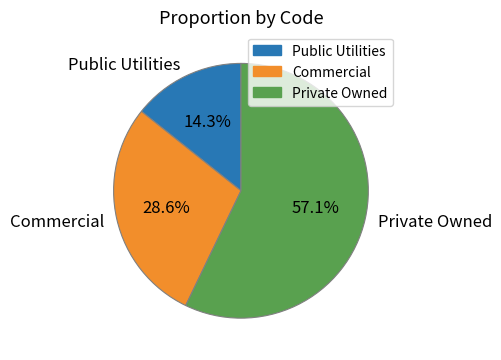

To the nearest percent, what is the difference between the largest and smallest slice percentages?

43%